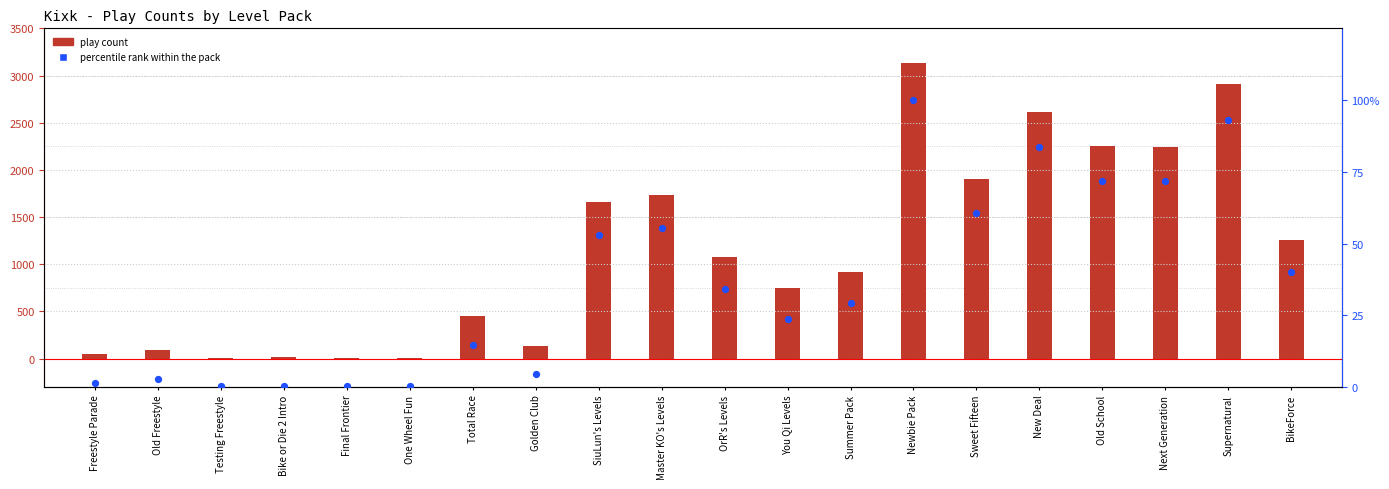

Which series contains the lowest Y value?

percentile rank within pack